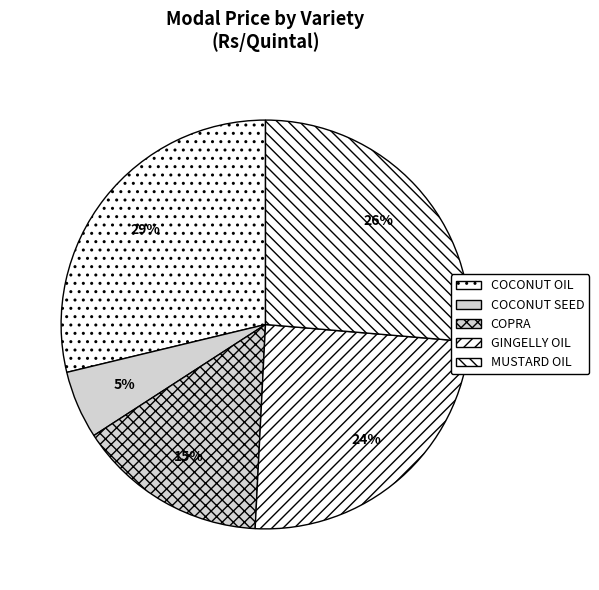

True or false: GINGELLY OIL accounts for 24% of the total.

True